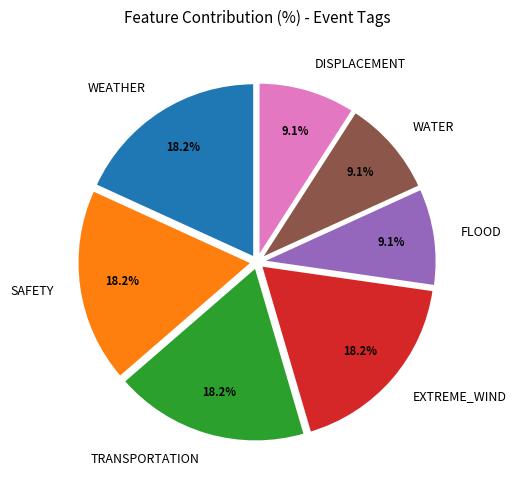

True or false: FLOOD accounts for 23% of the total.

False